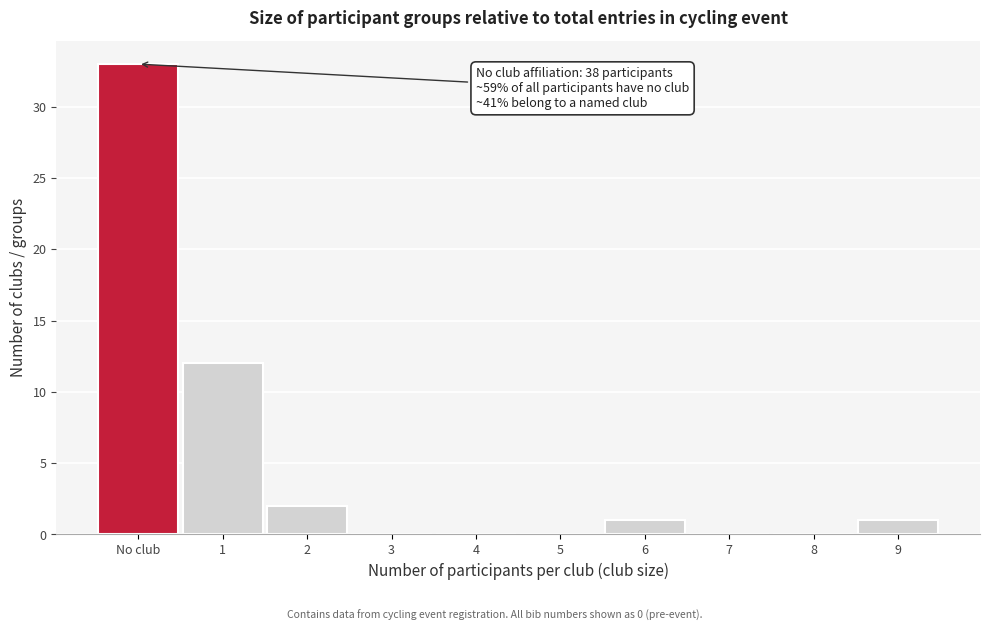

Reading left to right, list all the values displayed in this chart.

No club=33	1=12	2=2	3=0	4=0	5=0	6=1	7=0	8=0	9=1